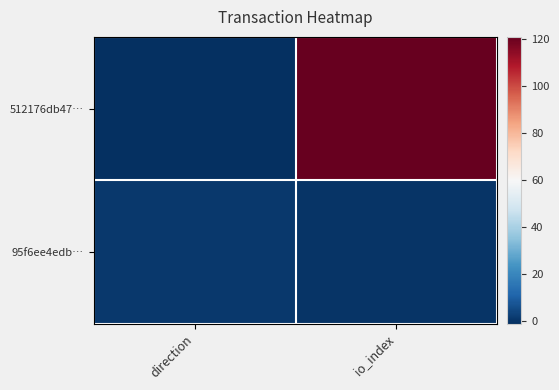

At how many categories does at least one series exceed 71?

1